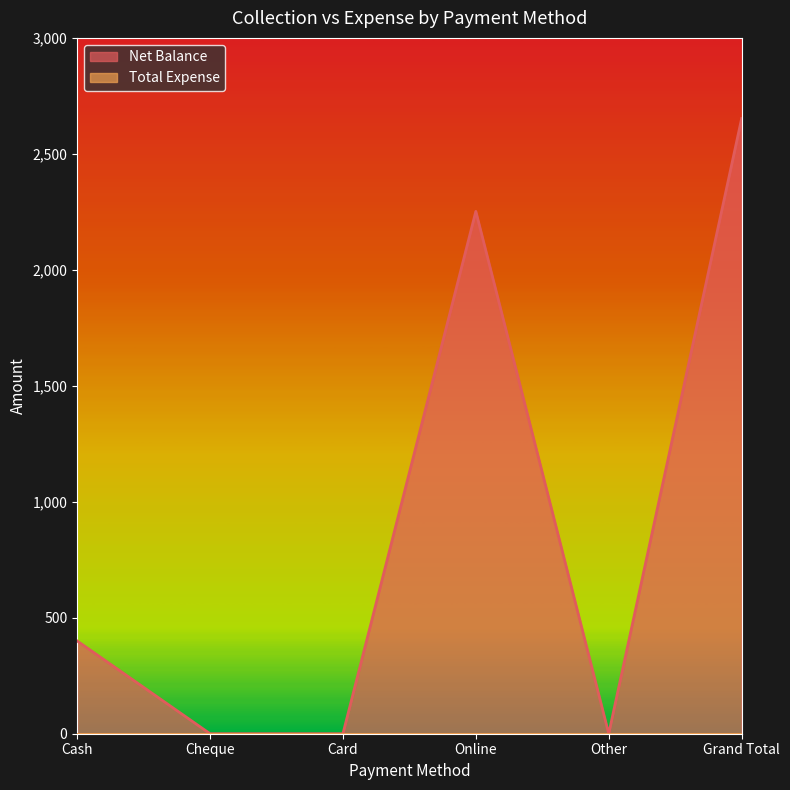

What is the change in value from Cash to Online?

+1852